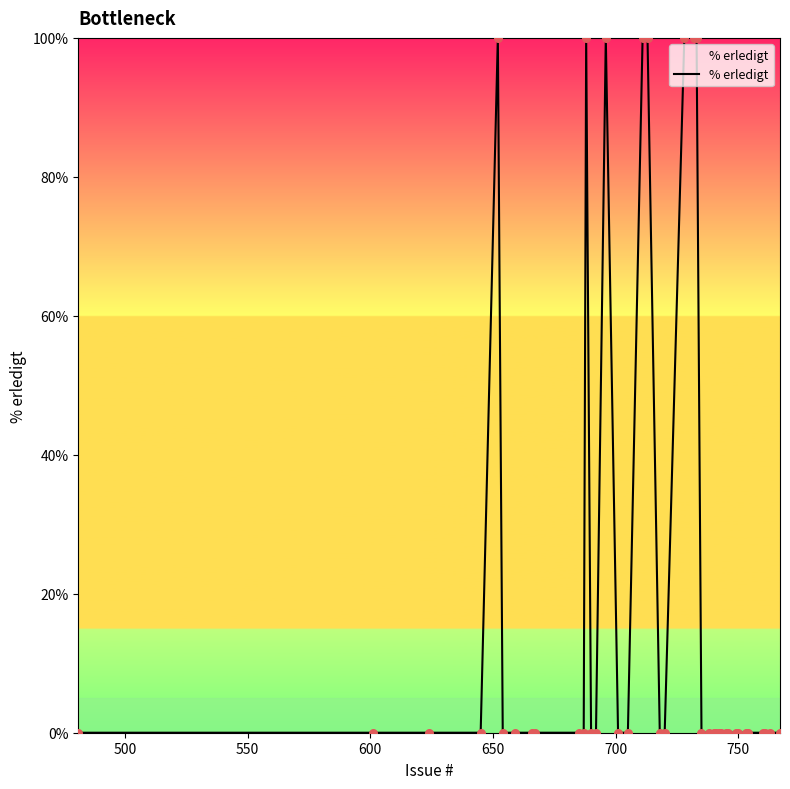

How many lines are shown in the chart?

1